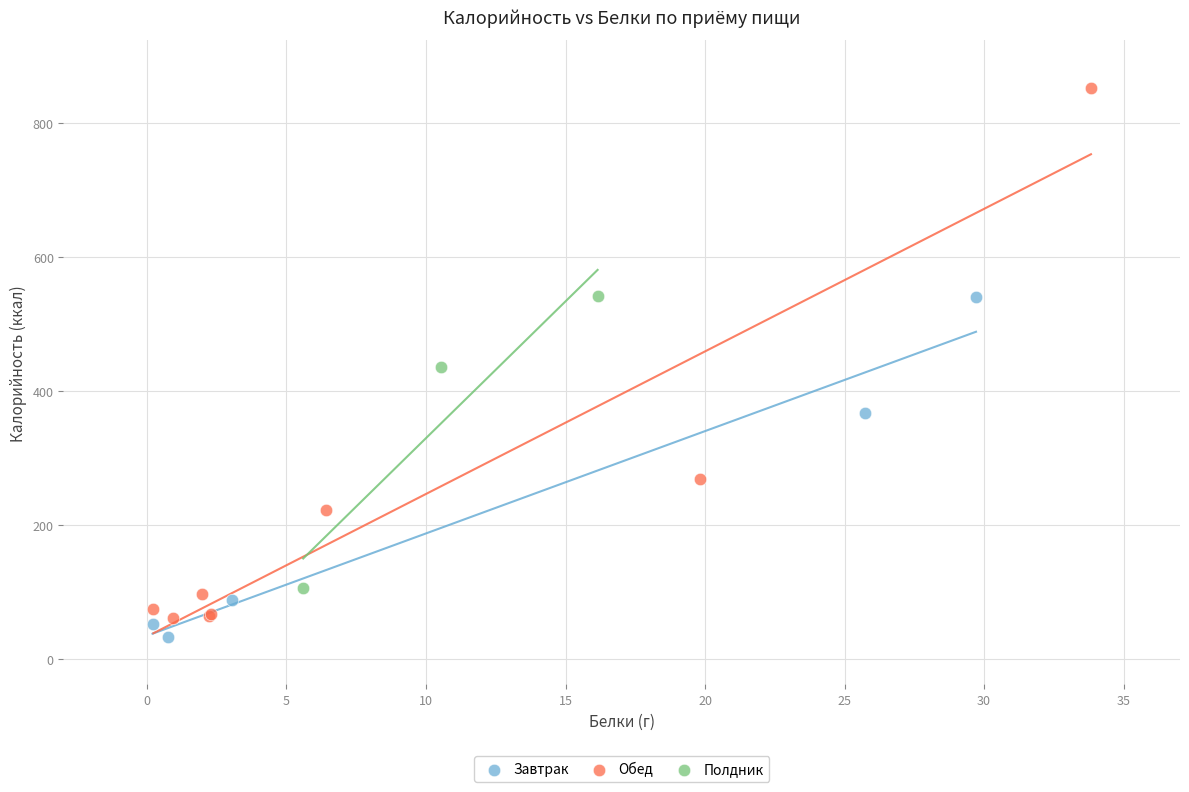

Which series has the largest Y range (max minus min)?

Обед